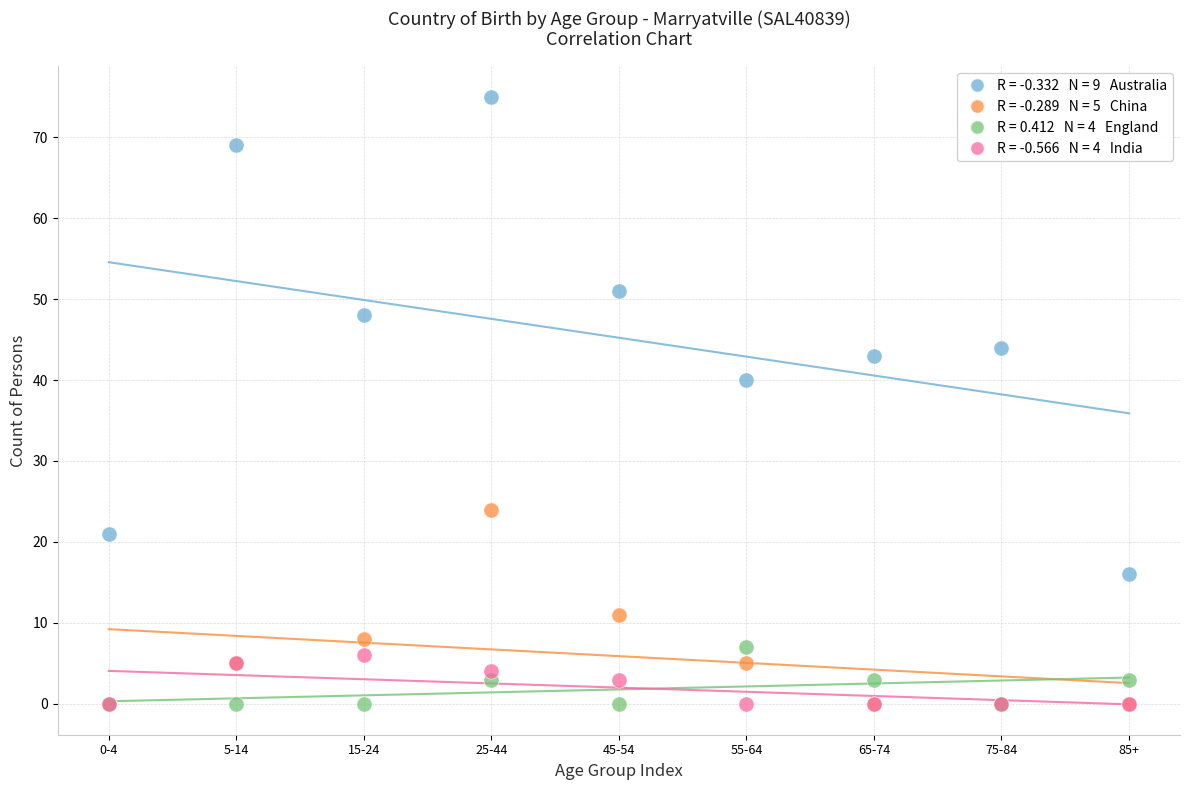

Across all series, what Y value is closest to 37?

40